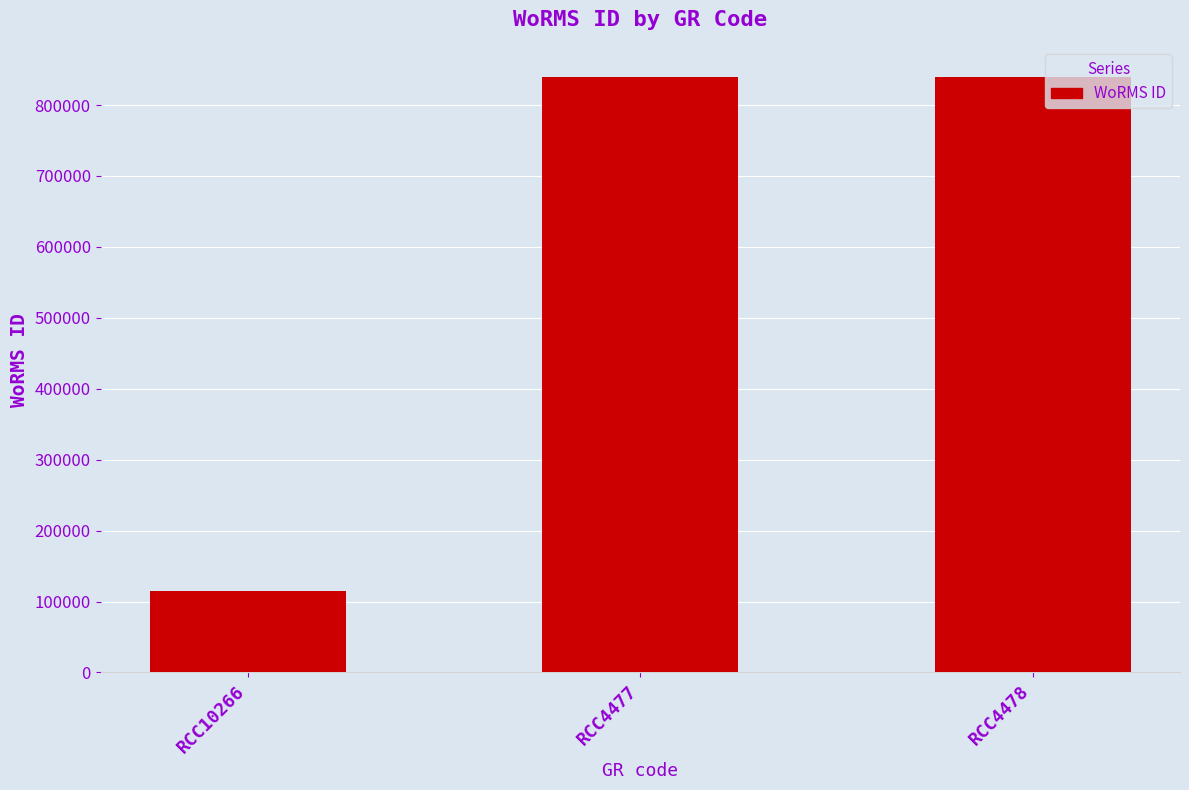

What is the label of the 2nd bar from the left?

RCC4477